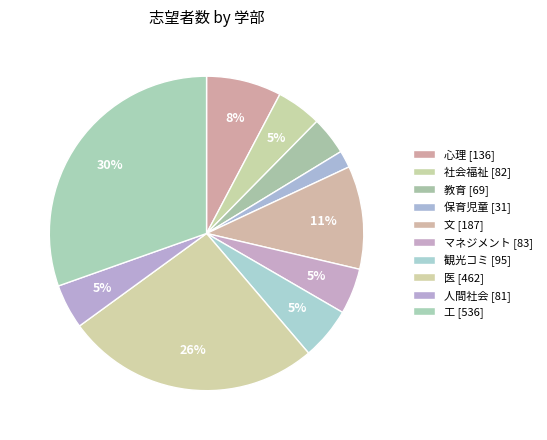

Count the number of slices in the pie.

10